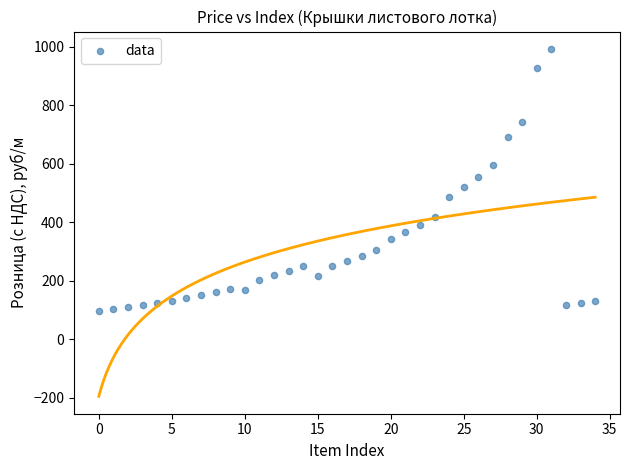

What is the range of Y values (max minus min)?

897.5